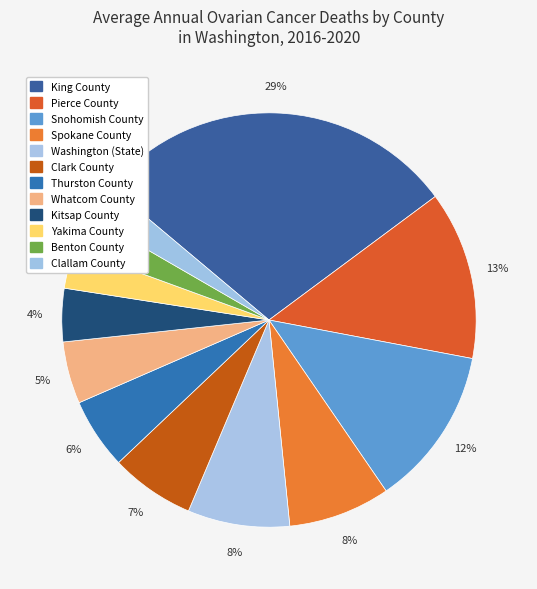

Which slice is the largest?

King County